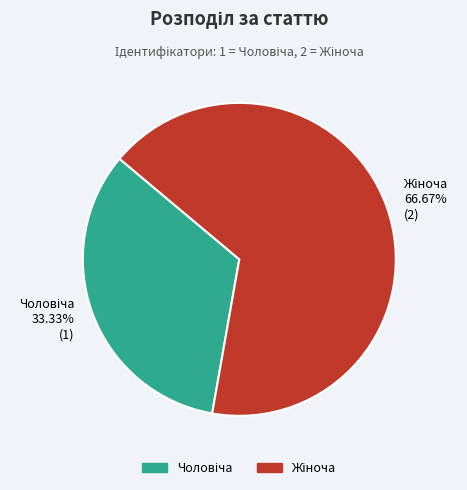

Is there any slice that represents more than half of the pie?

Yes